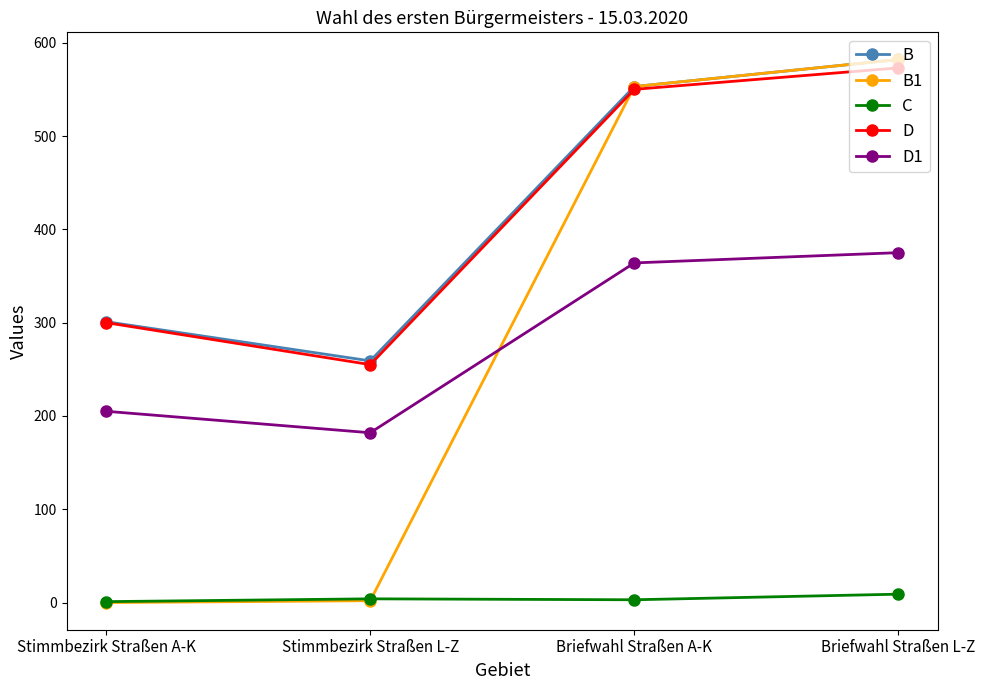

What is the highest value of the D series?

573